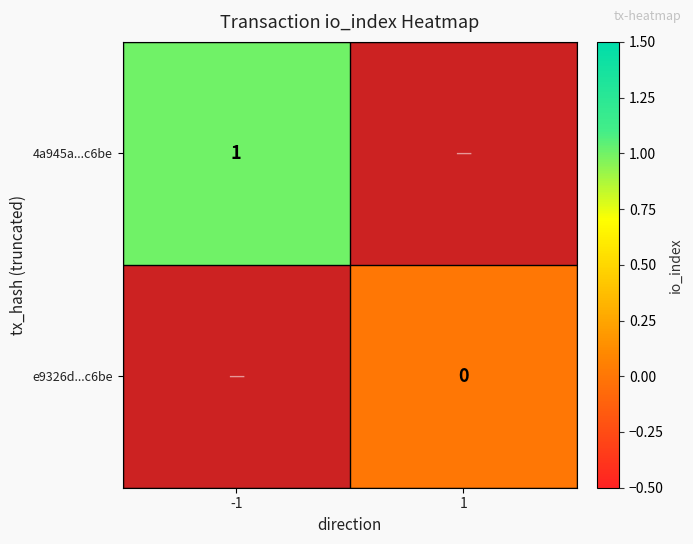

Is it true that 4a945a...c6be equals 0 at -1?

False